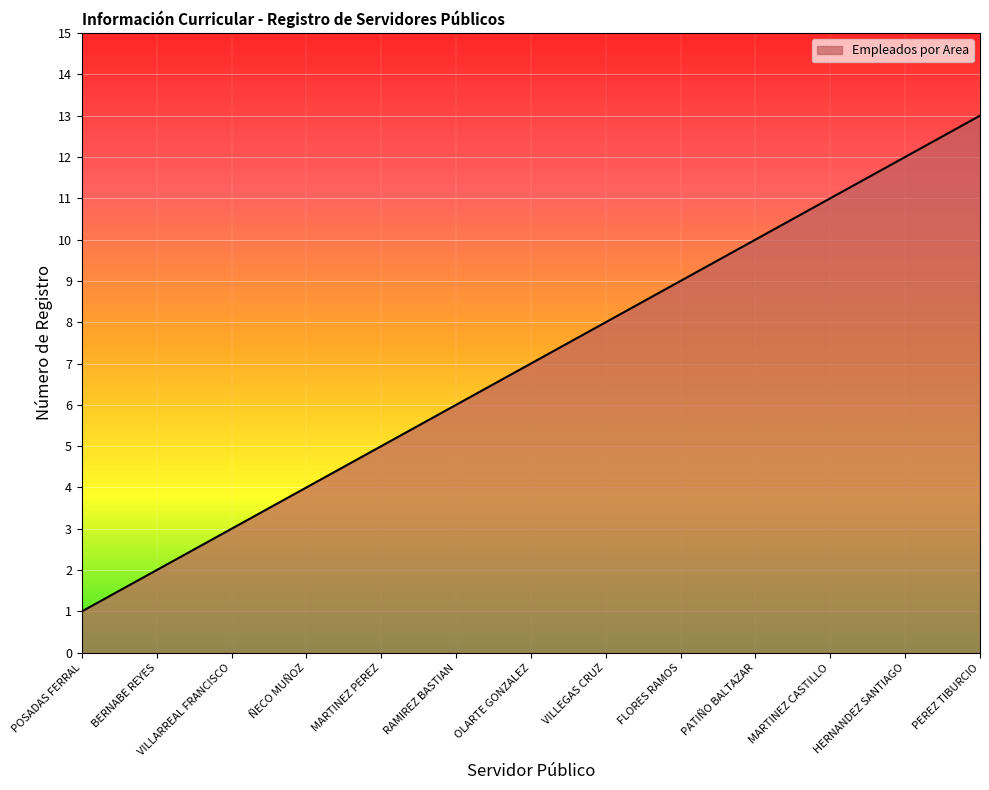

Rank the categories by value from highest to lowest.

PEREZ TIBURCIO, HERNANDEZ SANTIAGO, MARTINEZ CASTILLO, PATIÑO BALTAZAR, FLORES RAMOS, VILLEGAS CRUZ, OLARTE GONZALEZ, RAMIREZ BASTIAN, MARTINEZ PEREZ, ÑECO MUÑOZ, VILLARREAL FRANCISCO, BERNABE REYES, POSADAS FERRAL